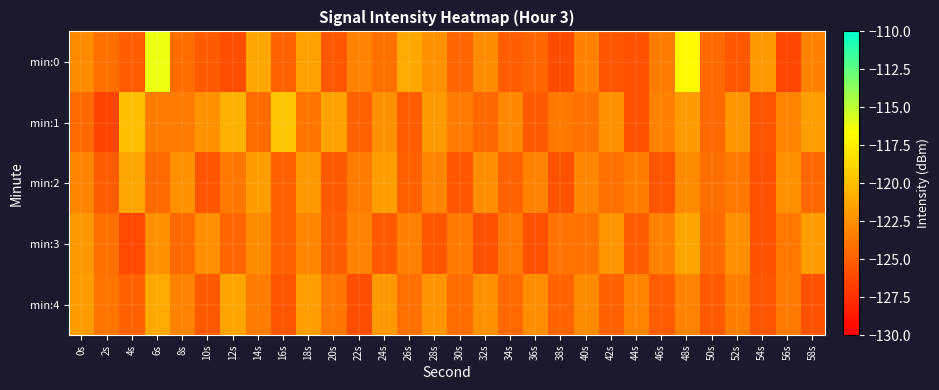

Rank the series by their maximum value, from lowest to highest.

min:3, min:2, min:4, min:1, min:0